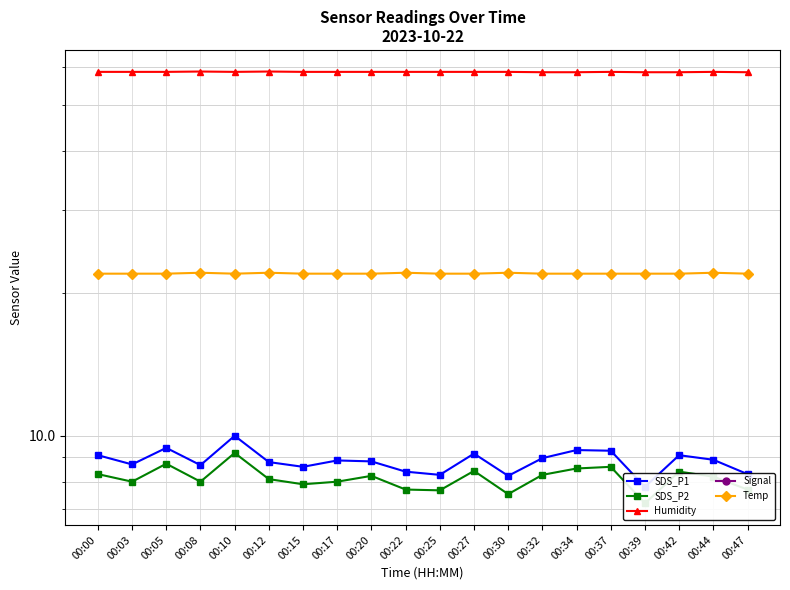

Where does the Signal series first go above -67?

00:10